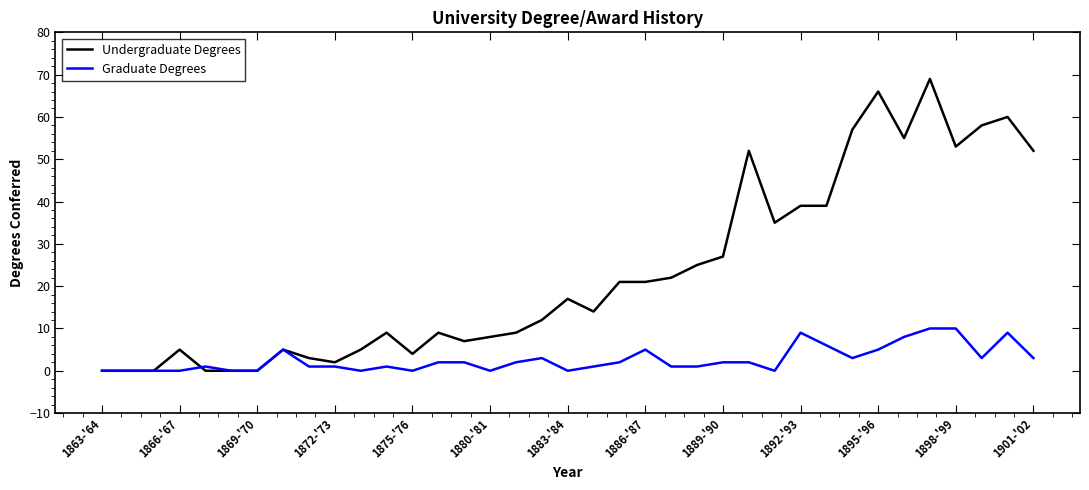

What is the maximum value shown in the chart?

69